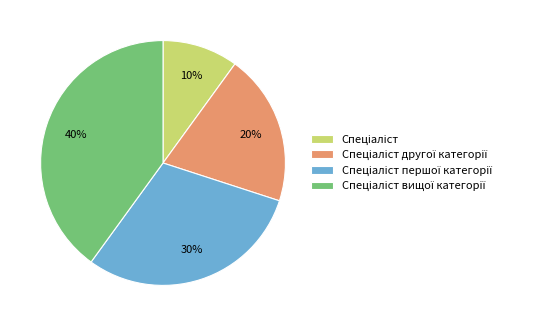

To the nearest percent, what is the difference between the largest and smallest slice percentages?

30%